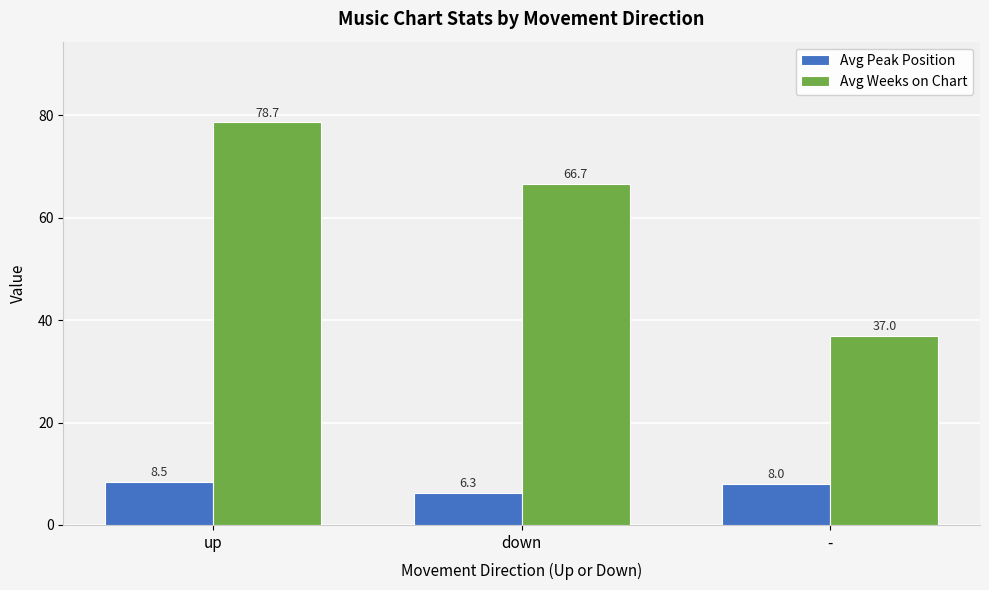

What is the average value of the Avg Weeks on Chart series?

60.8